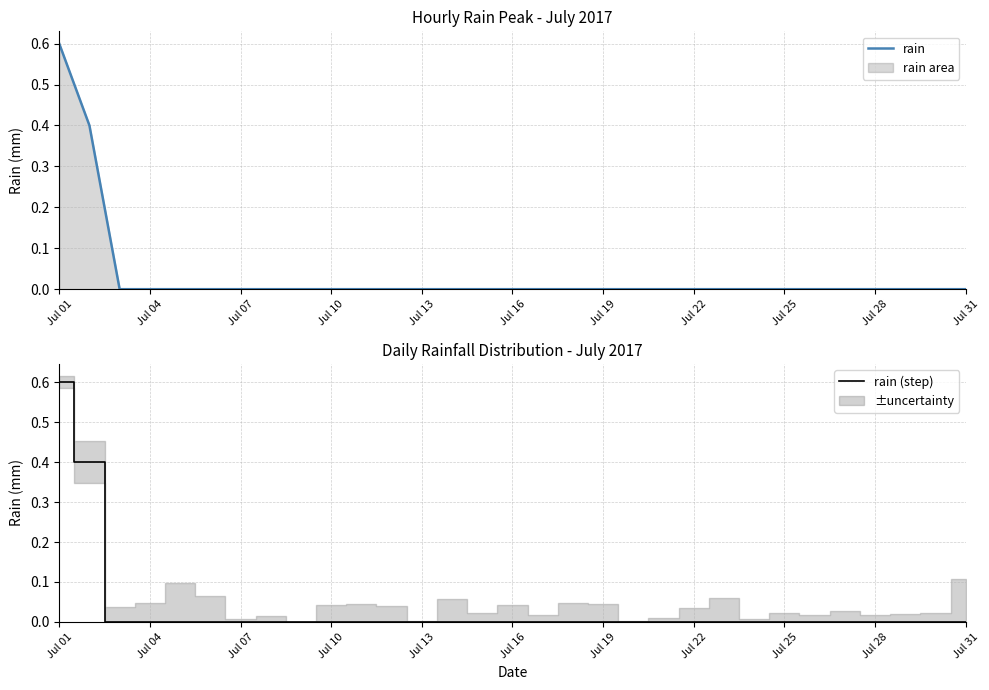

True or false: rain and rain (step) cross at least once.

False